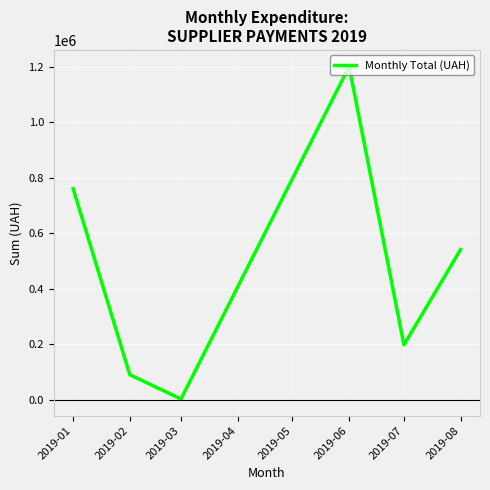

How many lines are shown in the chart?

1